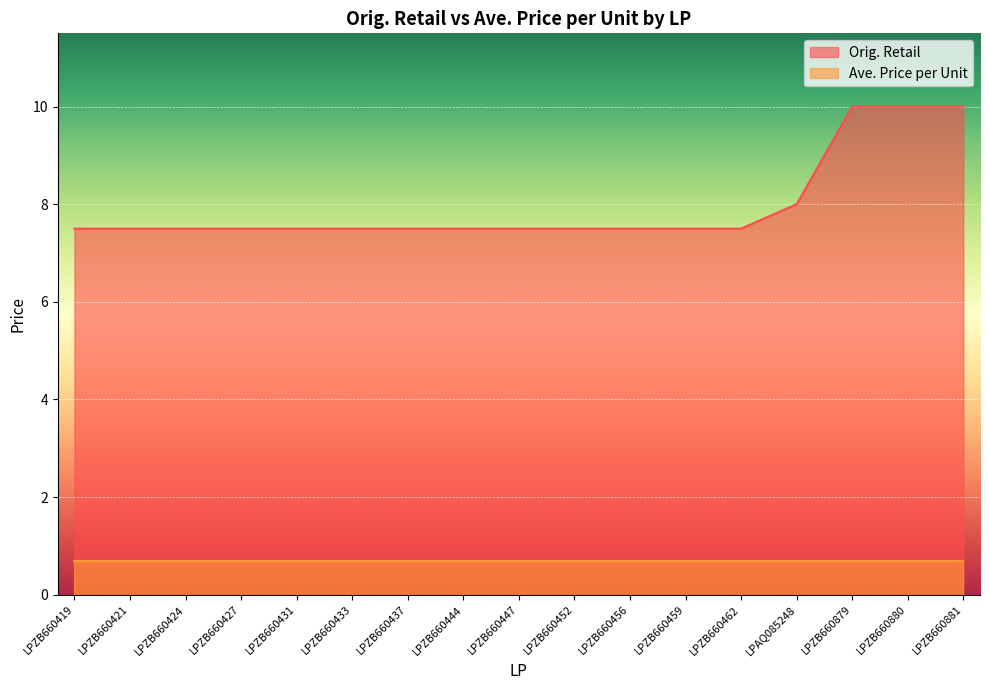

True or false: Orig. Retail and Ave. Price per Unit intersect in this chart.

False